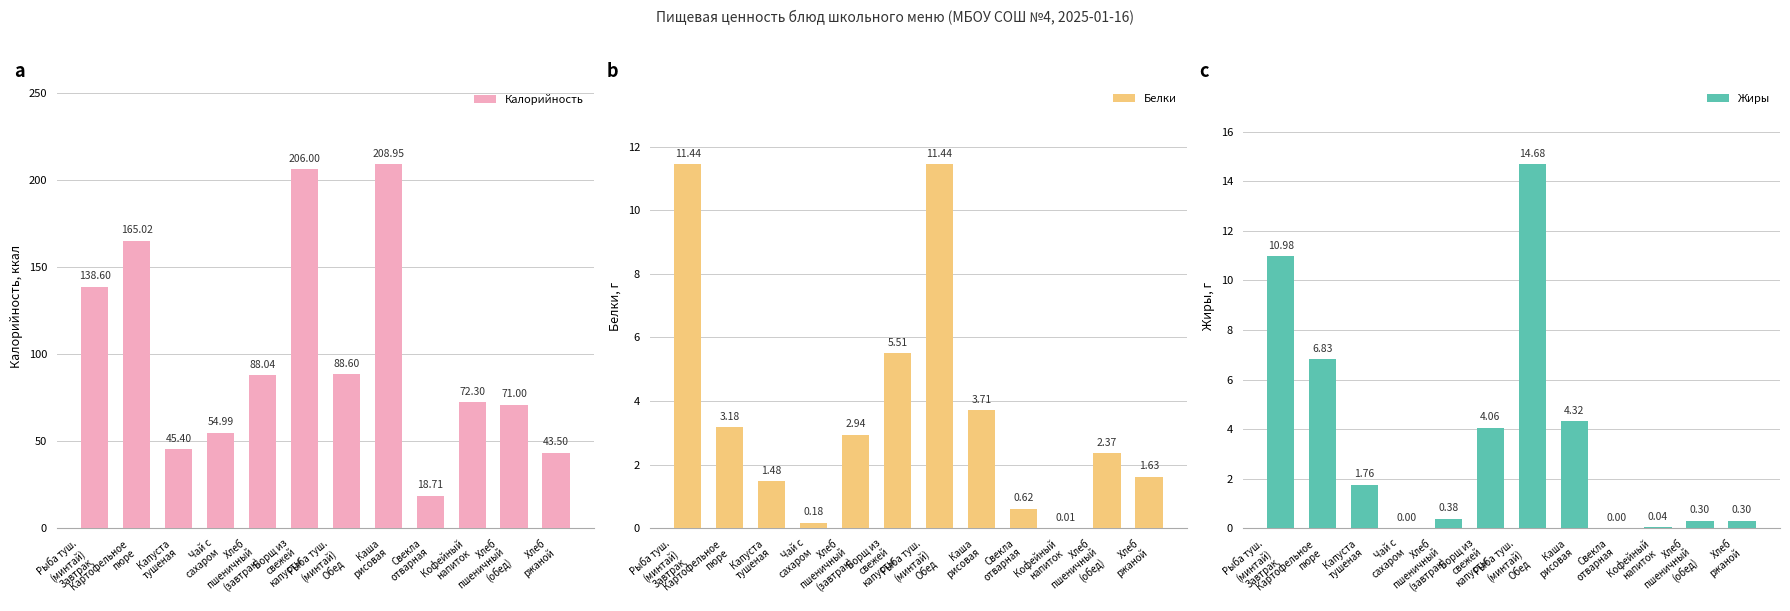

How many groups of bars are there?

12